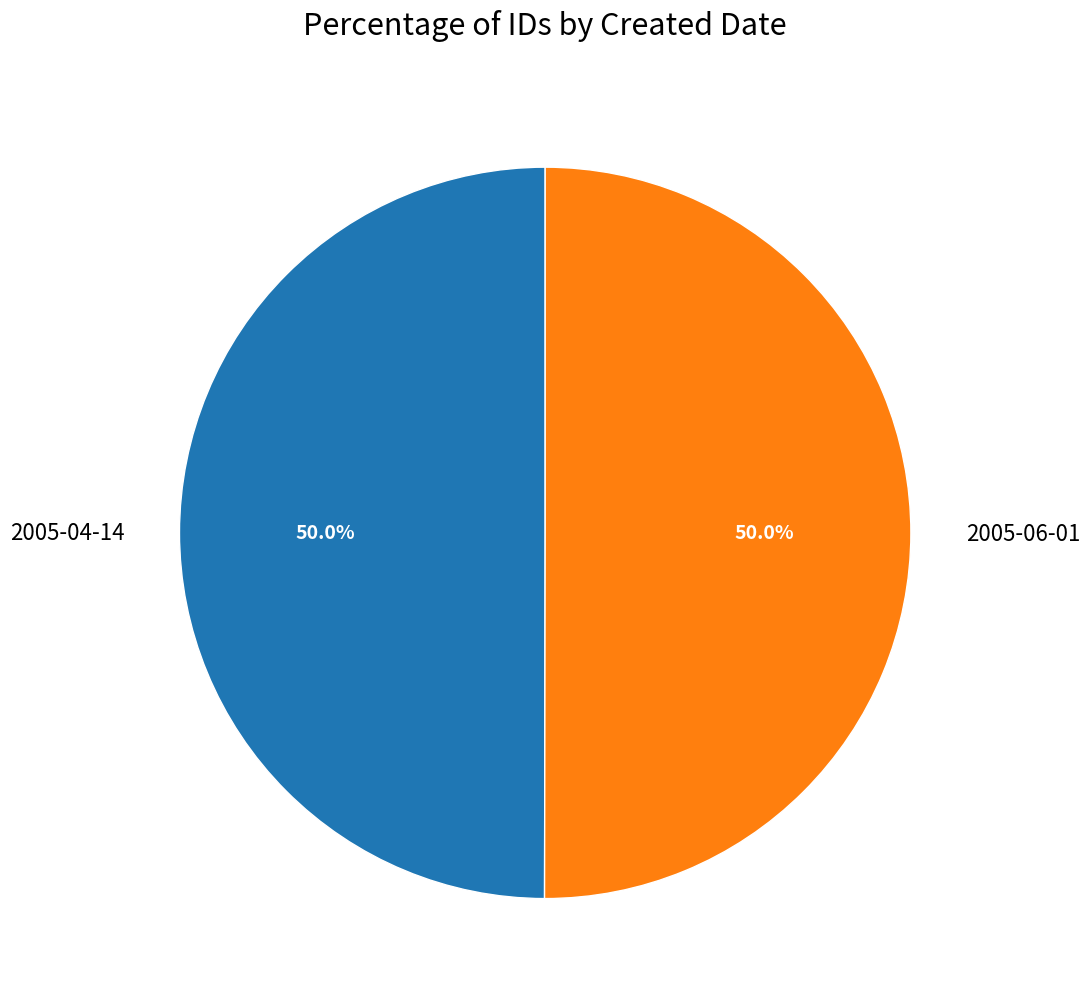

What percentage do 2005-04-14 and 2005-06-01 together represent?

100.0%